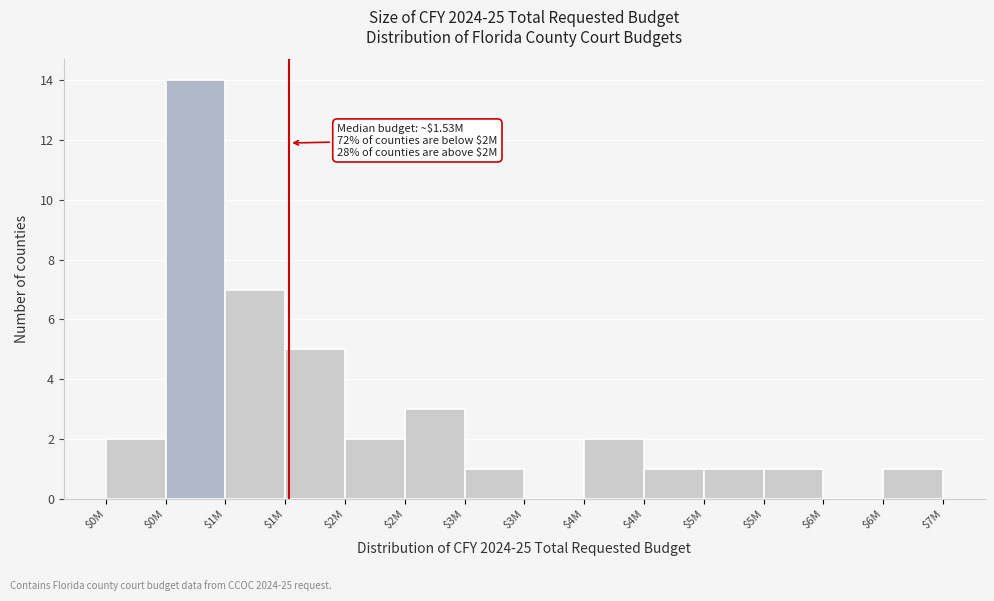

How many data points does each series have?

14